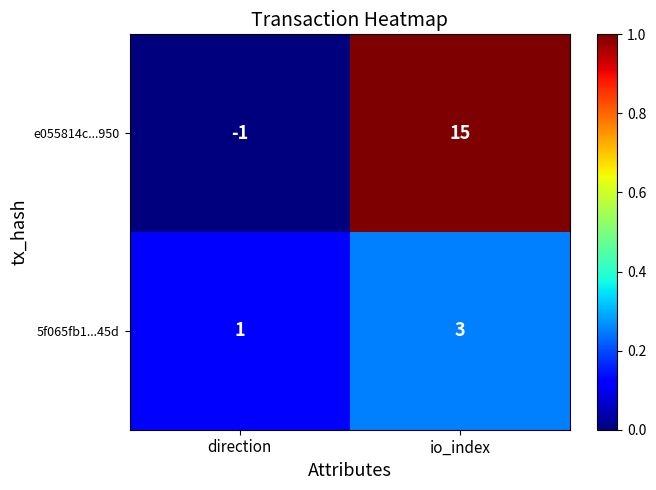

At which label is 5f065fb1...45d closest to 2?

direction